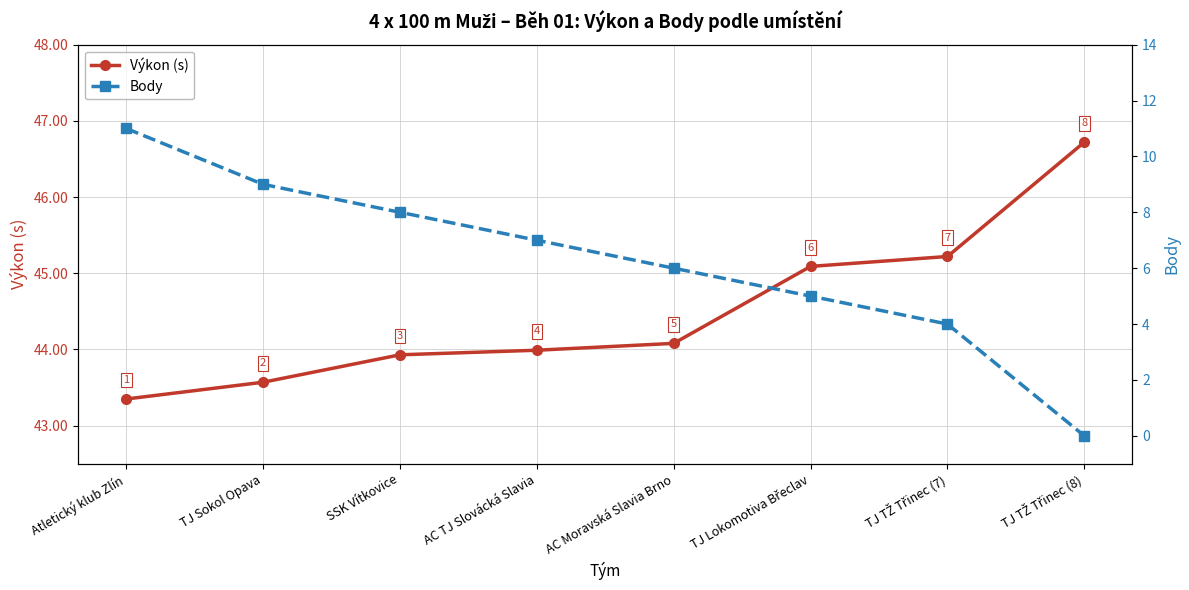

What is the difference between the maximum and minimum values in the Body series?

11.0